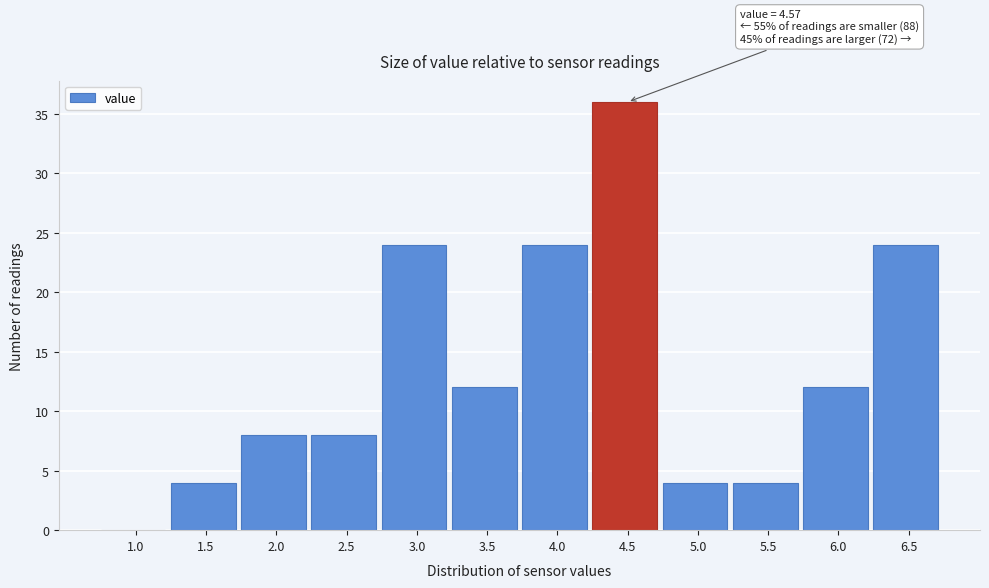

Reading left to right, what are all the values shown in this chart?

1.0=0	1.5=4	2.0=8	2.5=8	3.0=24	3.5=12	4.0=24	4.5=36	5.0=4	5.5=4	6.0=12	6.5=24